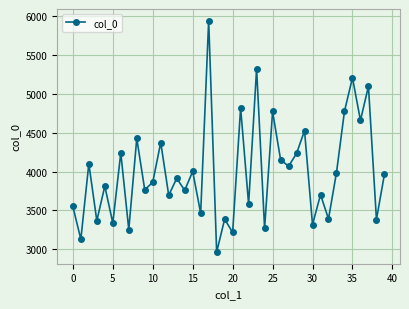

What is the smallest value displayed?

2962